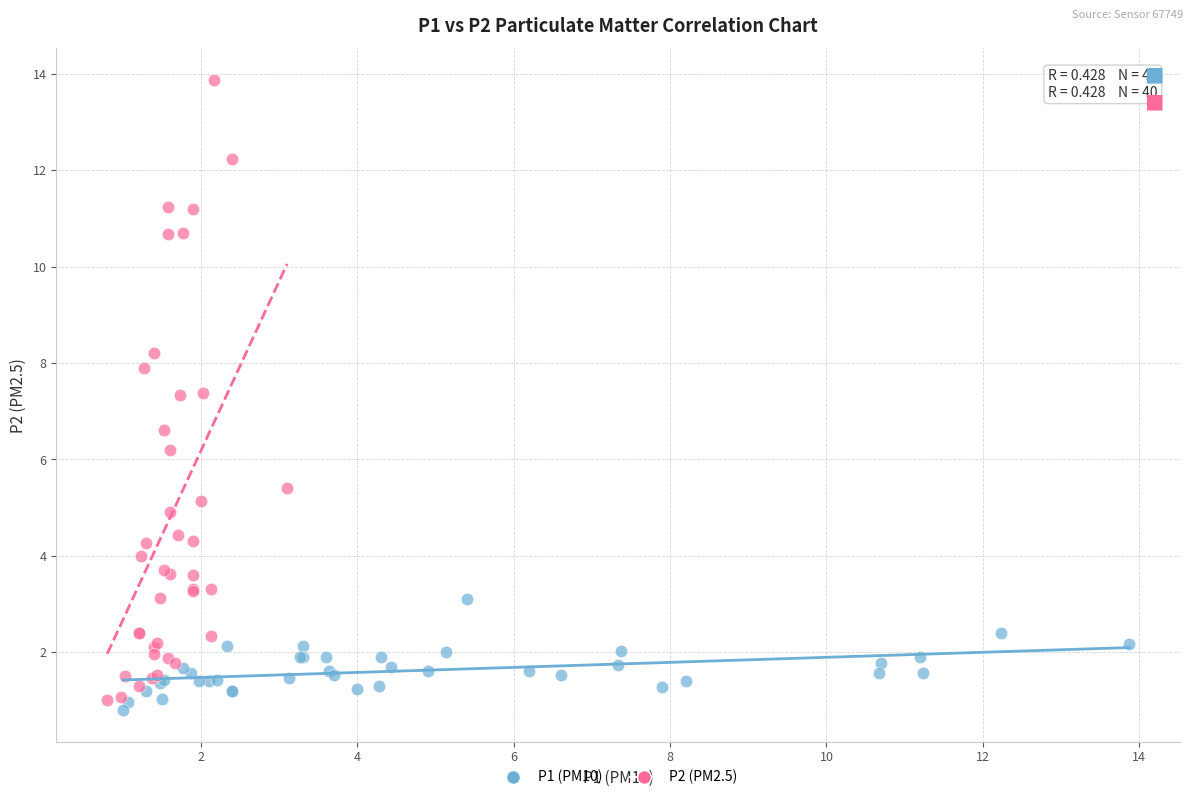

Which series reaches the maximum Y coordinate?

P2 (PM2.5)